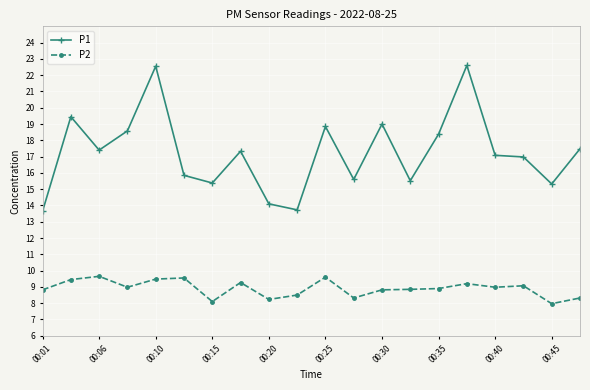

Which series has the widest spread of values?

P1